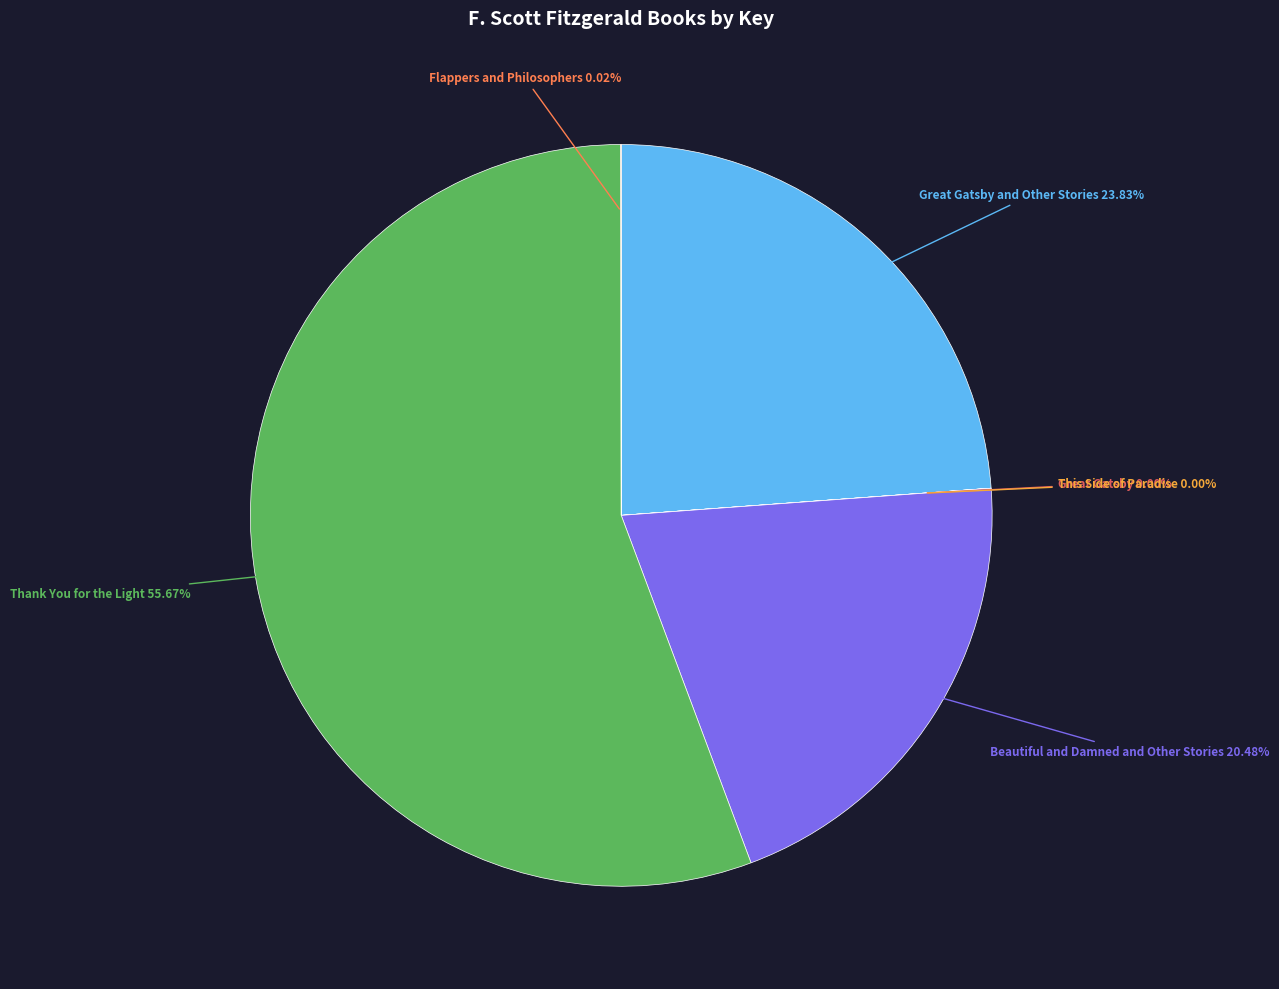

Which slice is the largest?

Thank You for the Light